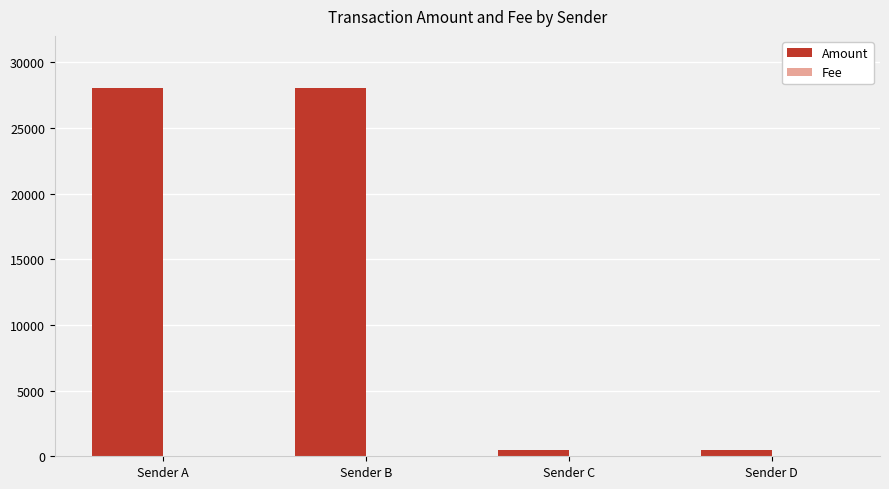

What is the maximum value for Amount?

28046.4